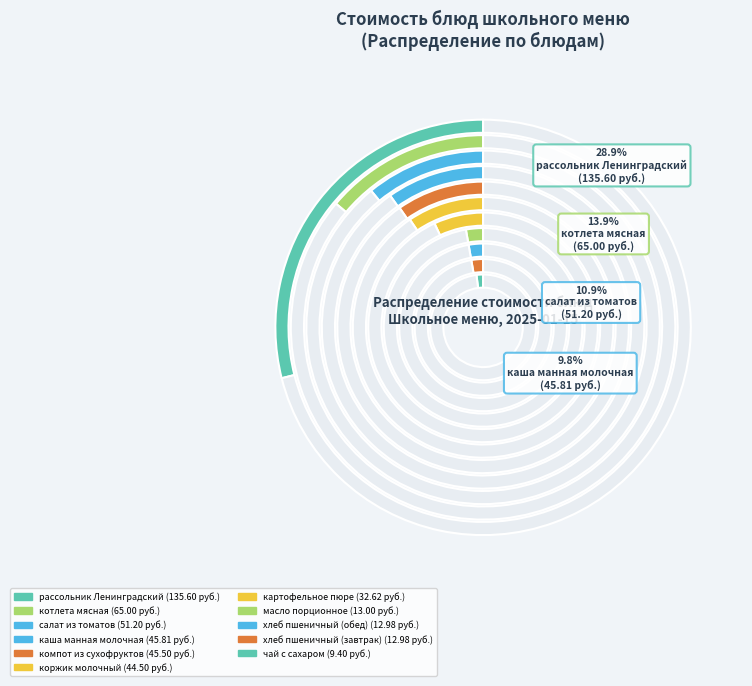

To the nearest percent, what is the combined percentage of хлеб пшеничный (завтрак) and рассольник Ленинградский?

32%